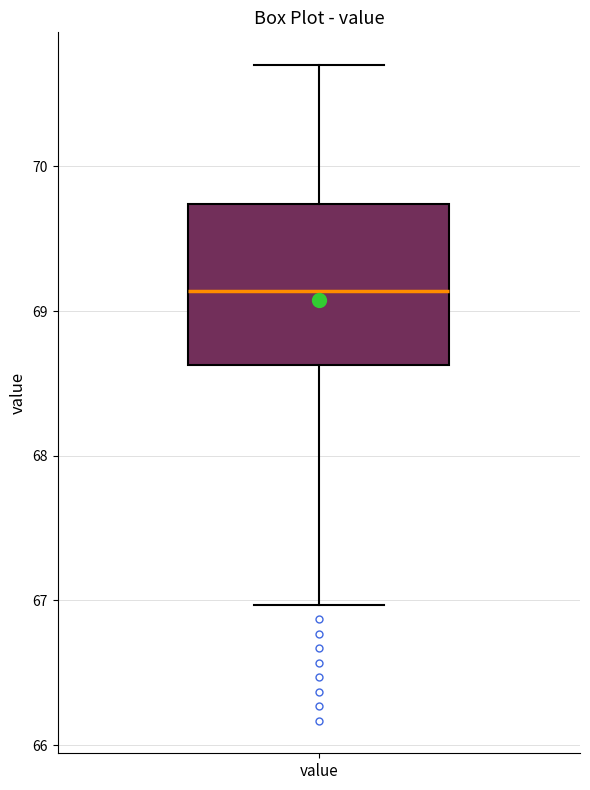

Where is the upper edge of the box for value on the y-axis? The values are not printed on the chart, so give them approximately, as read against the axis.

69.7